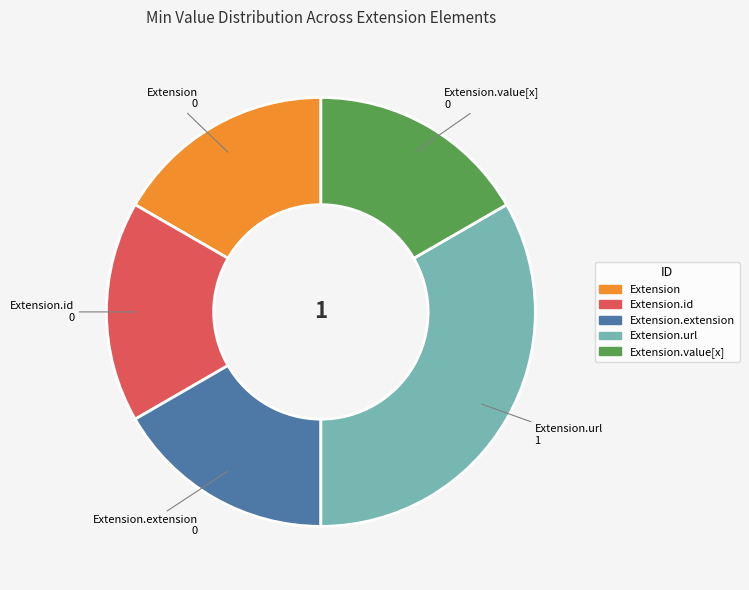

Is there a majority slice in this chart?

No